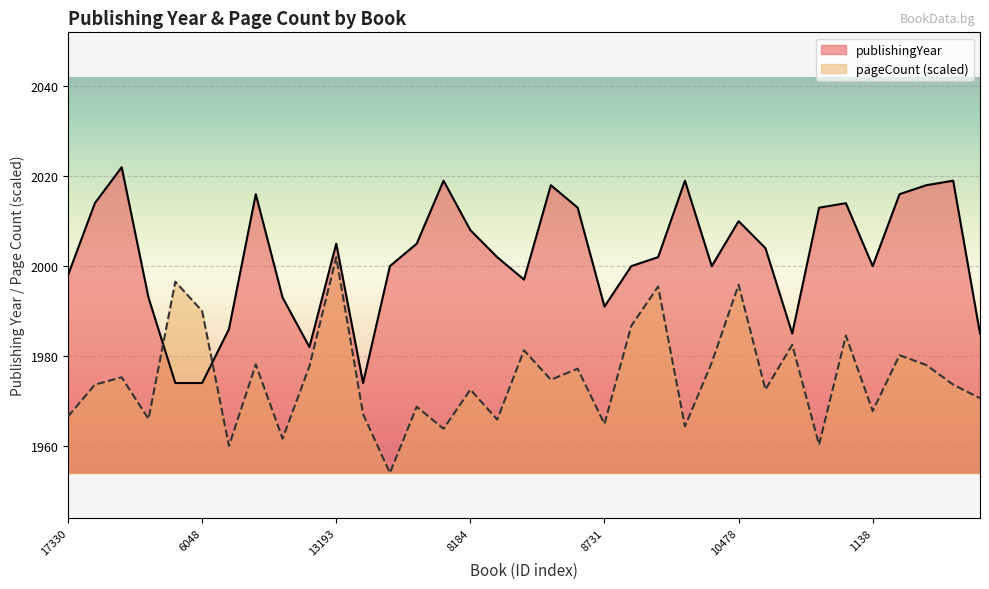

What is the lowest value of the publishingYear series?

1974.0